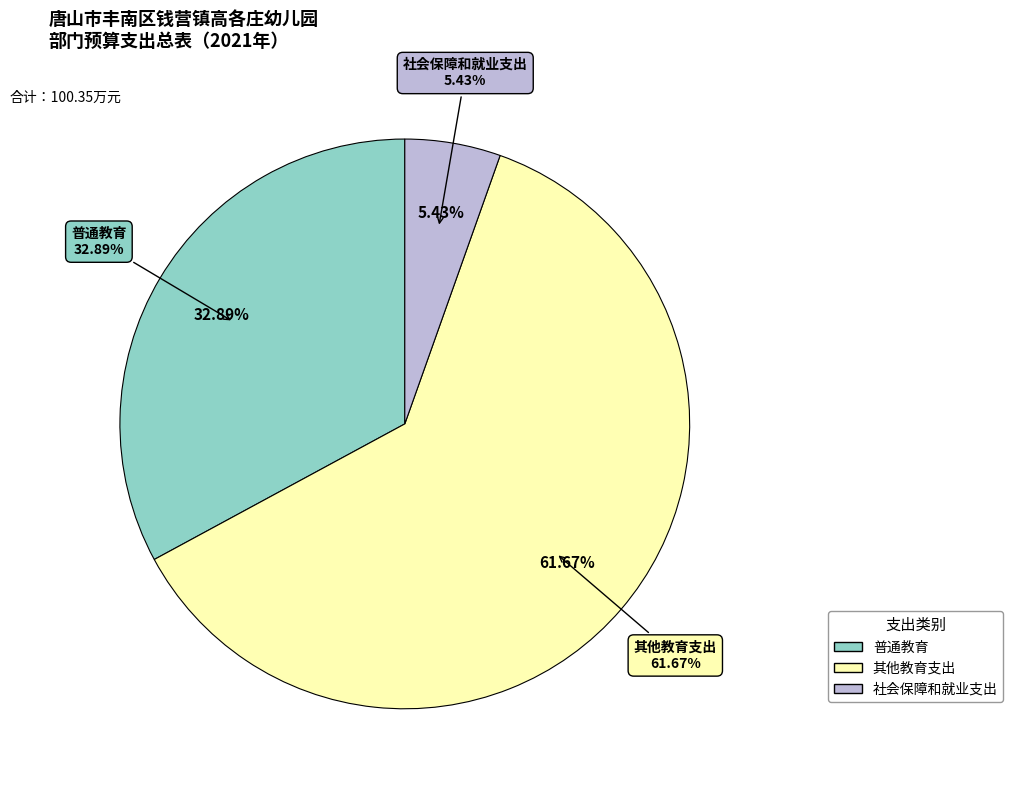

To the nearest percent, what percentage of the pie is 其他教育支出?

62%